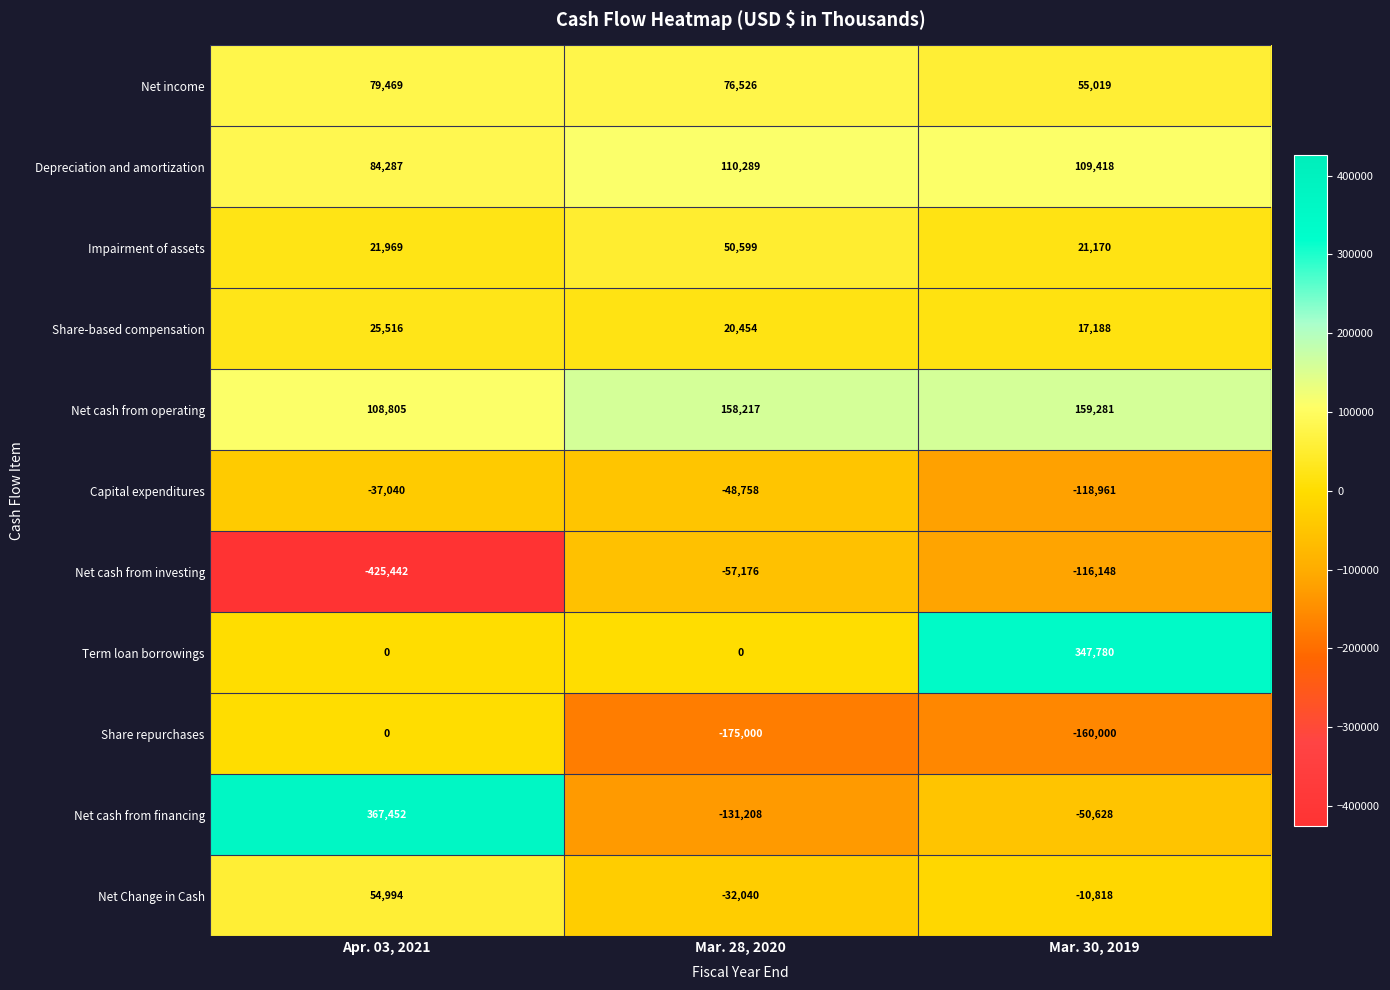

The value of Share repurchases at Mar. 28, 2020 is -175000. True or false?

True